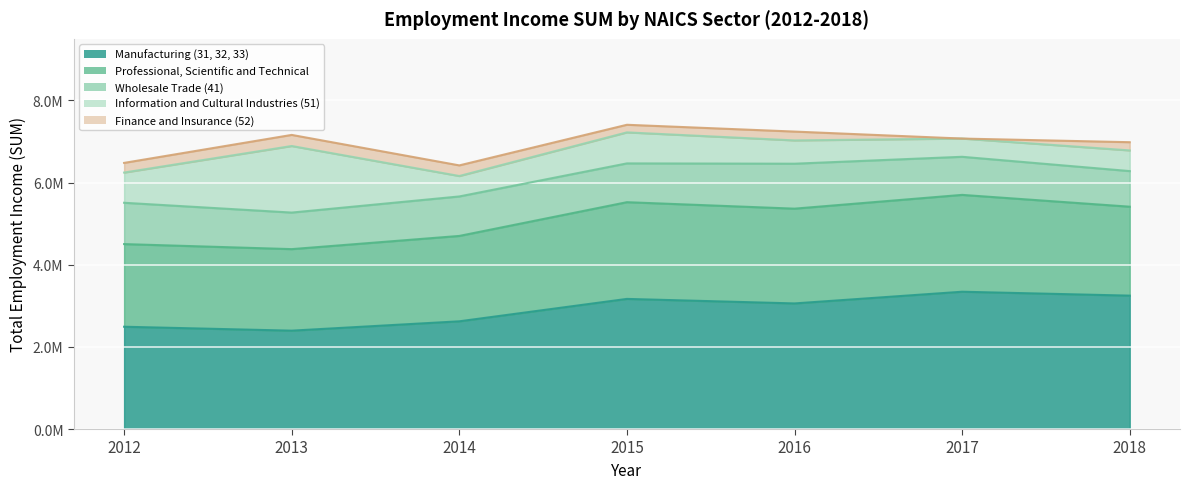

Where is Manufacturing (31, 32, 33) nearest to the value 2869058?

2016